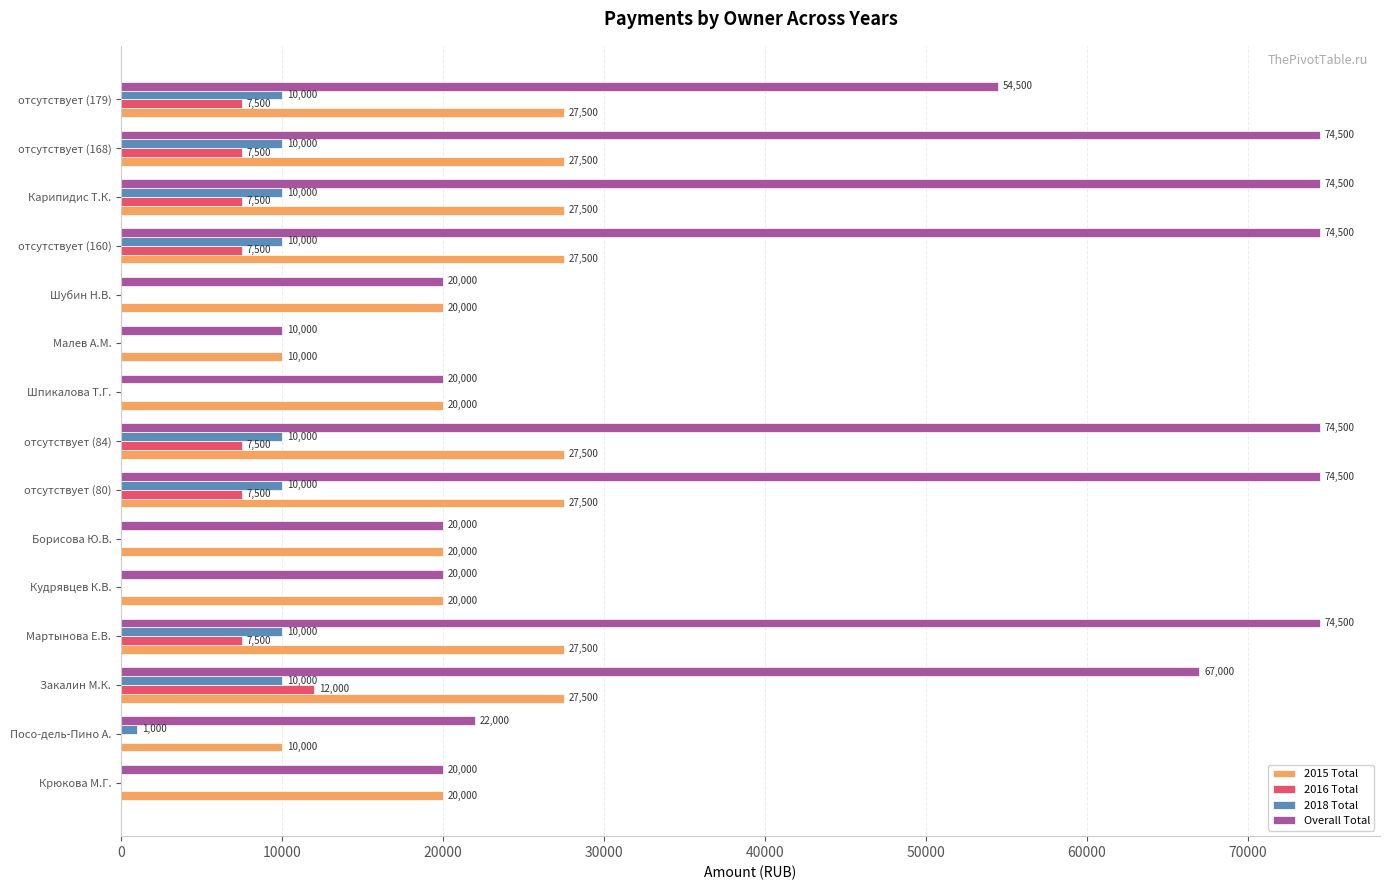

Between Закалин М.К. and Шубин Н.В., which series saw the biggest shift?

Overall Total